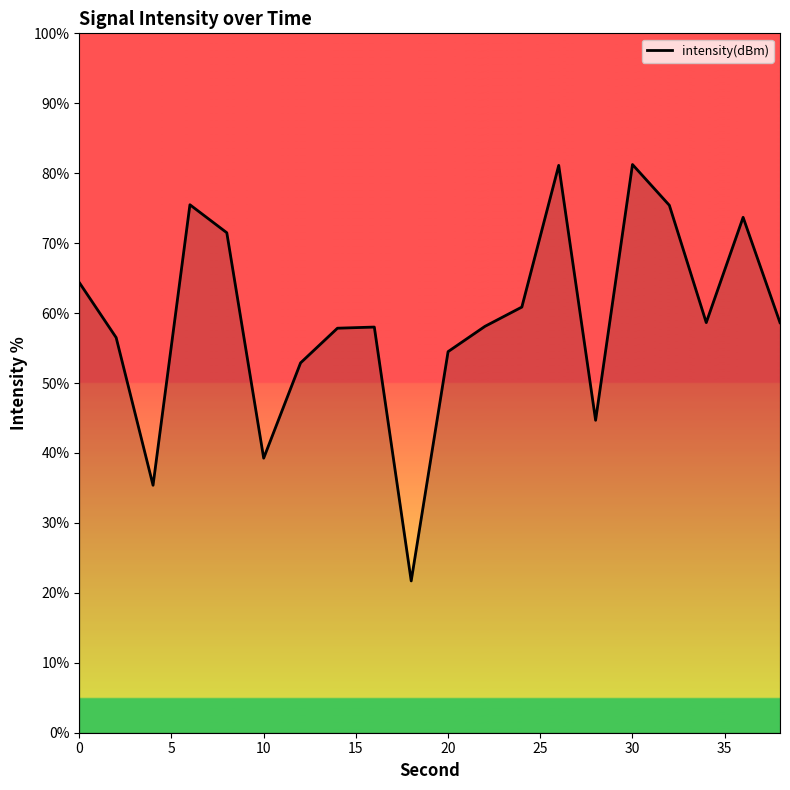

What is the difference between the maximum and second lowest values?

45.9